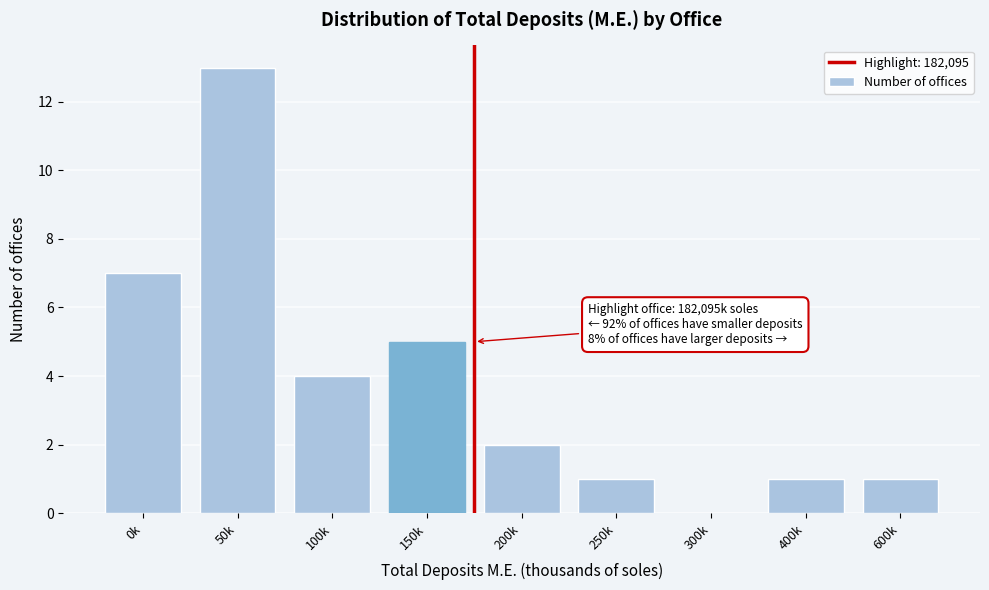

Reading left to right, what are all the values shown in this chart?

0k=7	50k=13	100k=4	150k=5	200k=2	250k=1	300k=0	400k=1	600k=1